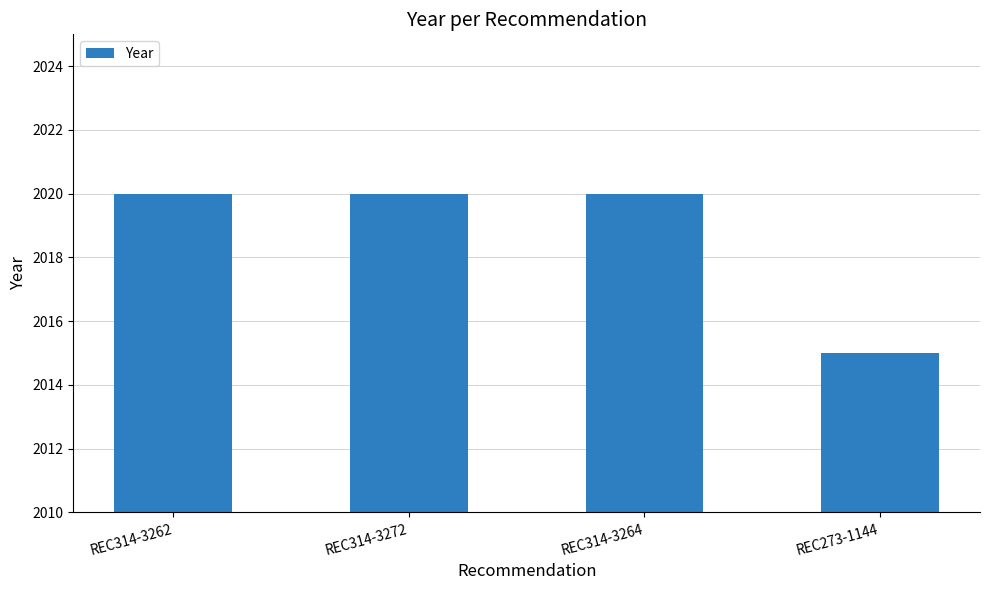

The chart shows a value of 764 at REC314-3264. True or false?

False